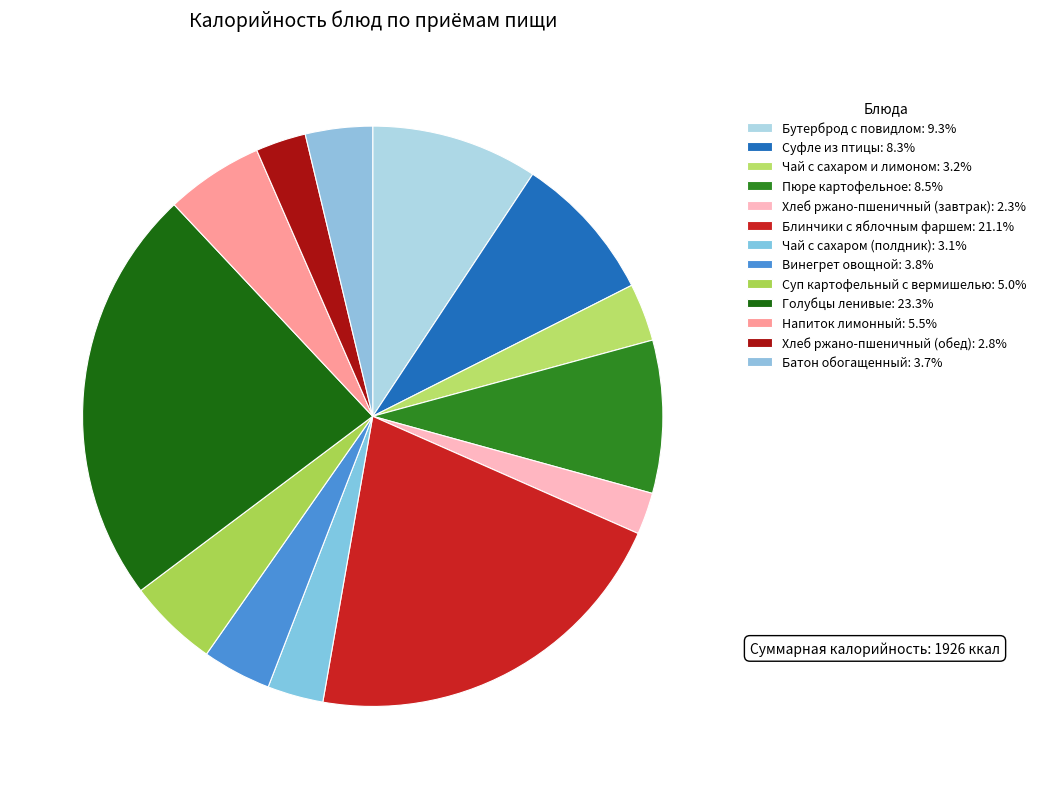

What is the change in value from Чай с сахаром (полдник) to Напиток лимонный?

+45